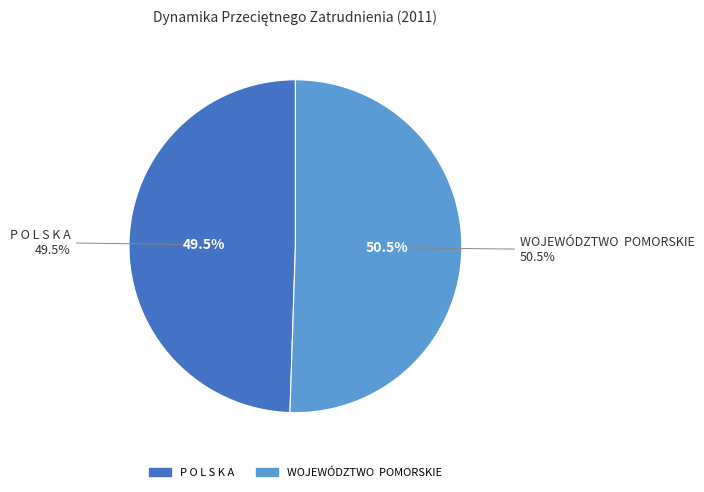

Count the number of slices in the pie.

2